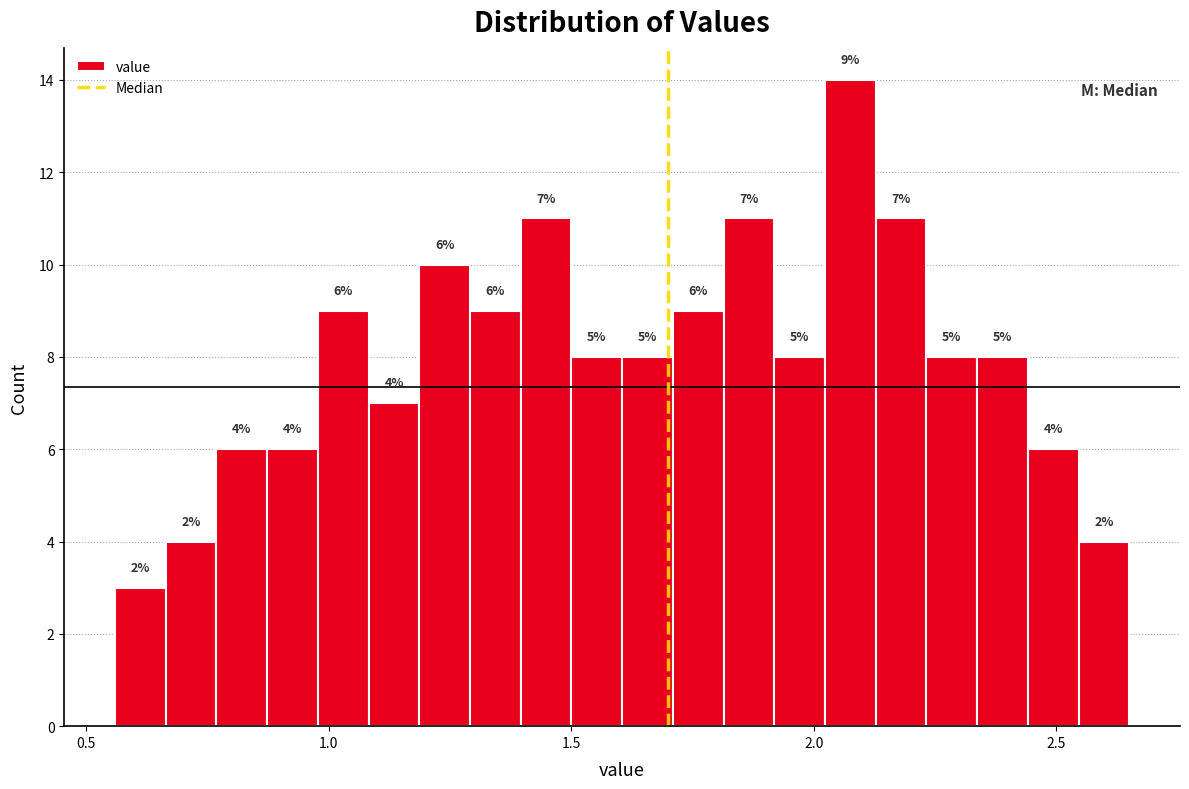

Around what value on the x-axis is the tallest bar? Give the approximate position of its centre, as read against the axis.

2.10